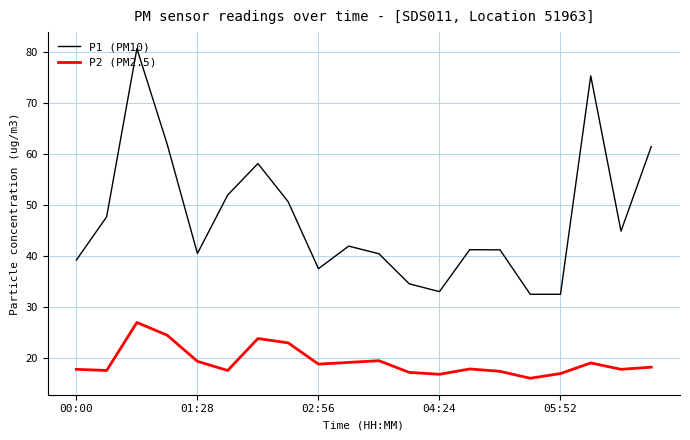

Which series has the widest spread of values?

P1 (PM10)